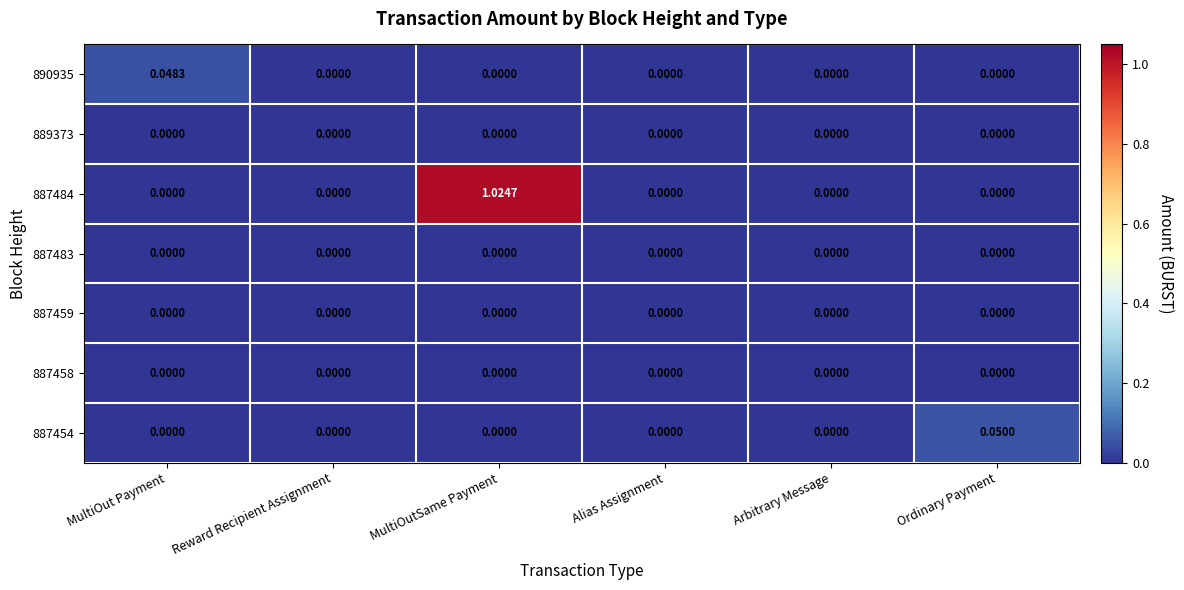

Count the number of categories in the chart.

6